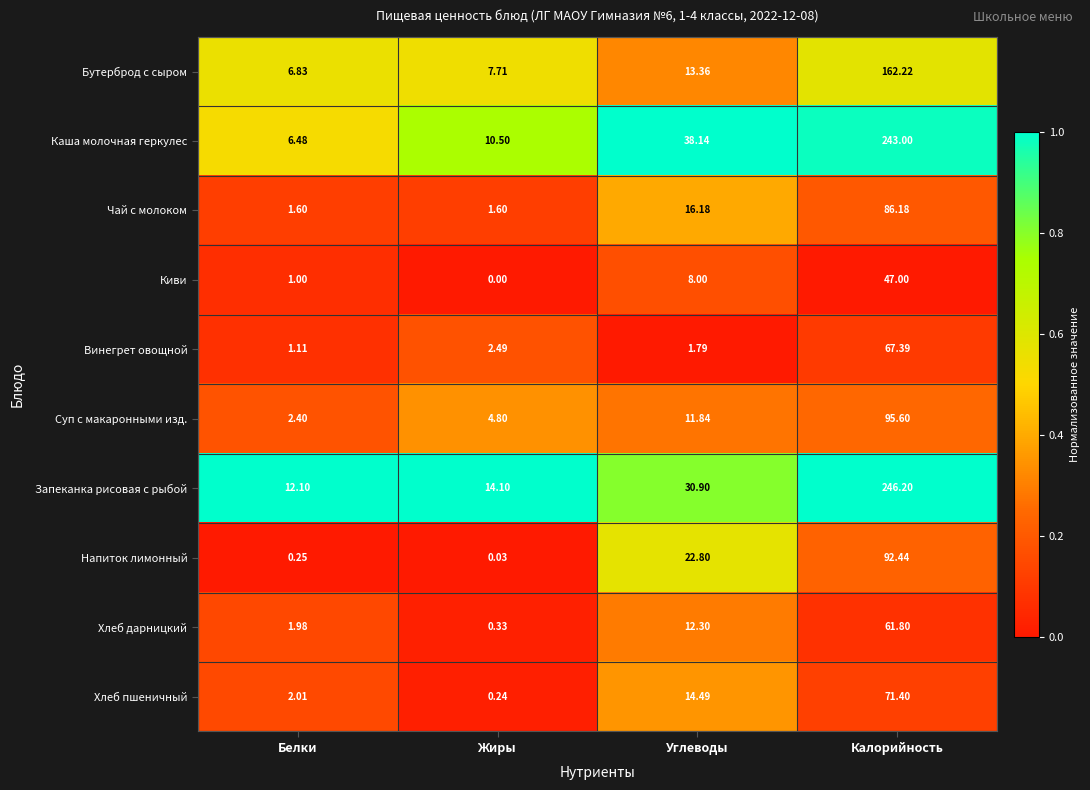

Which series has the largest total across all categories?

Запеканка рисовая с рыбой